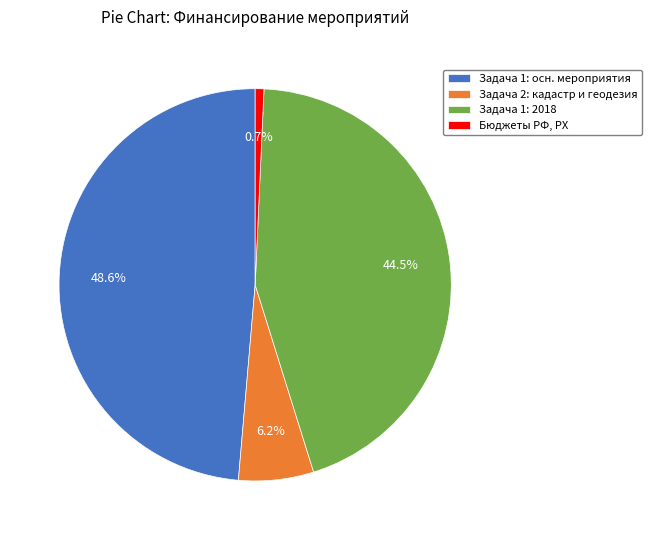

Between Задача 2: кадастр и геодезия and Бюджеты РФ, РХ, which is larger?

Задача 2: кадастр и геодезия